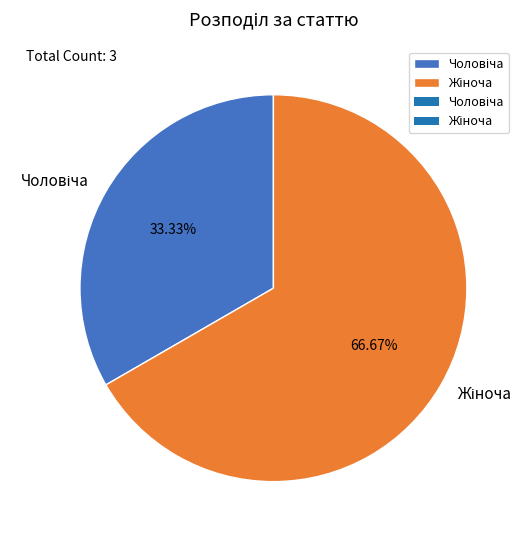

Is there a majority slice in this chart?

Yes